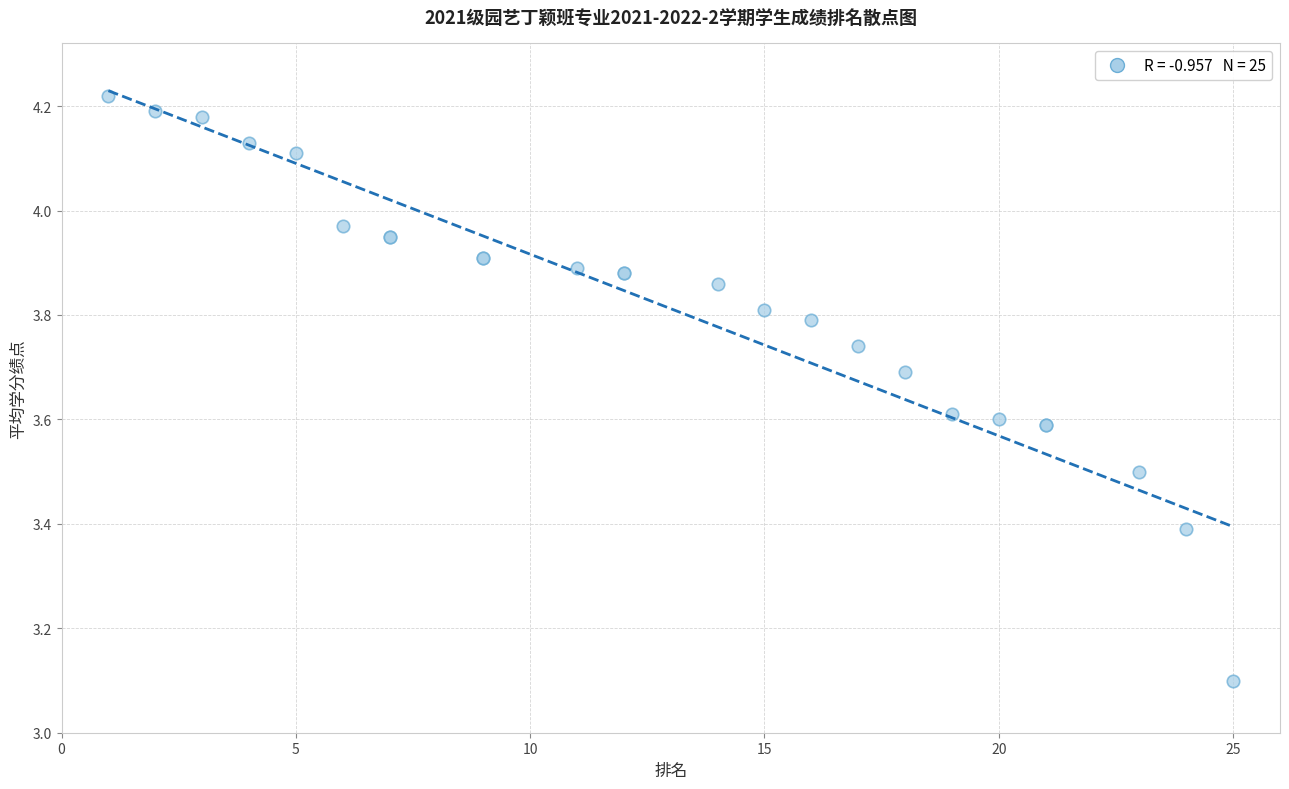

What Y value in the scatter plot is closest to 3?

3.1